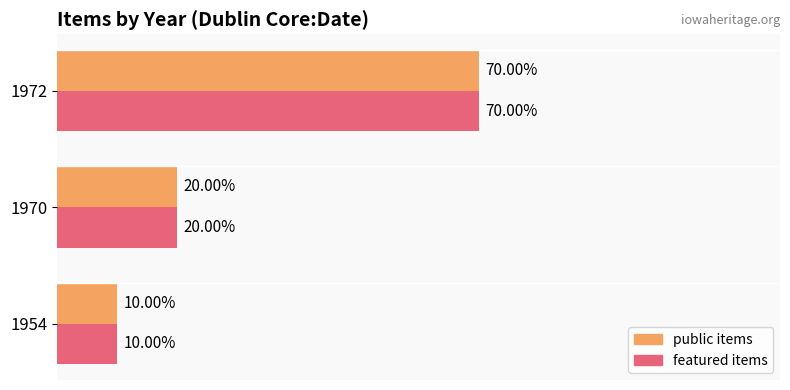

True or false: public has a value of 20 at 1970.

True